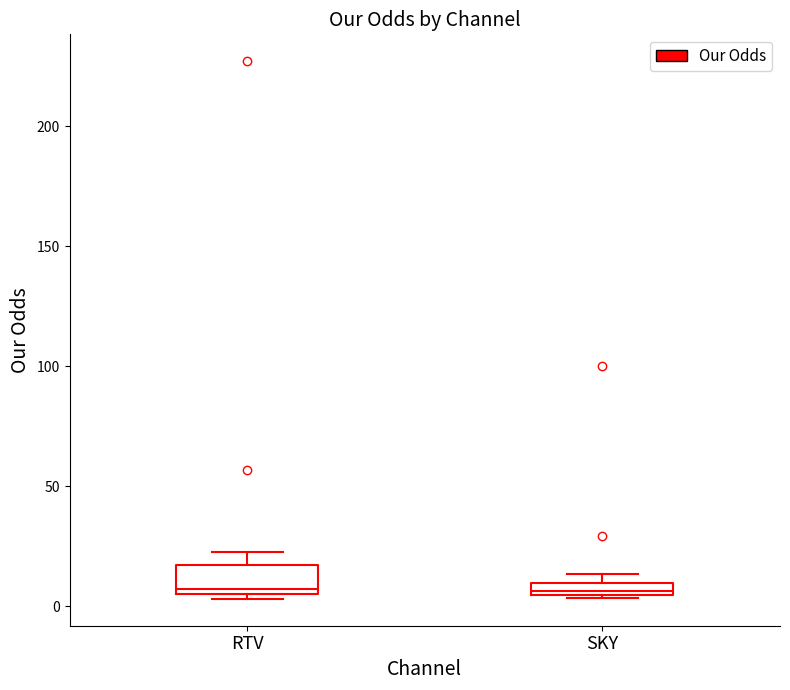

Which box is the tallest, from its lower edge to its upper edge?

RTV